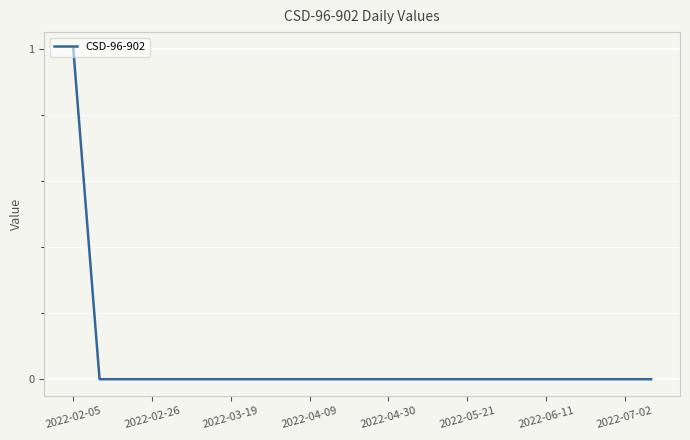

Reading right to left, extract all data points from this chart.

0	0	0	0	0	0	0	0	0	0	0	0	0	0	0	0	0	0	0	0	0	0	1